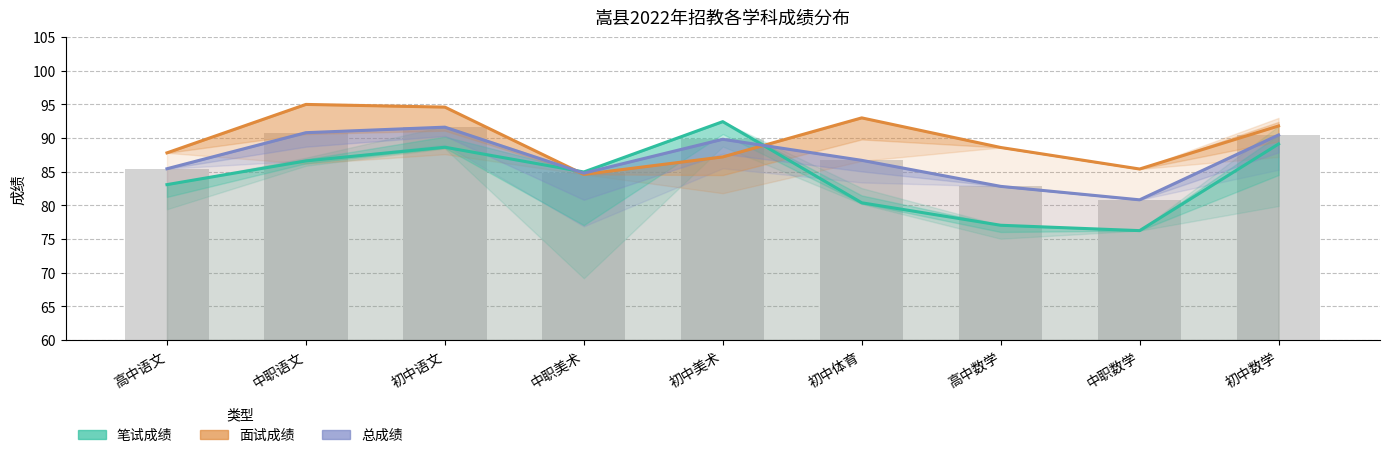

What is the difference between the 总成绩 values at 高中数学 and 中职数学?

2.0